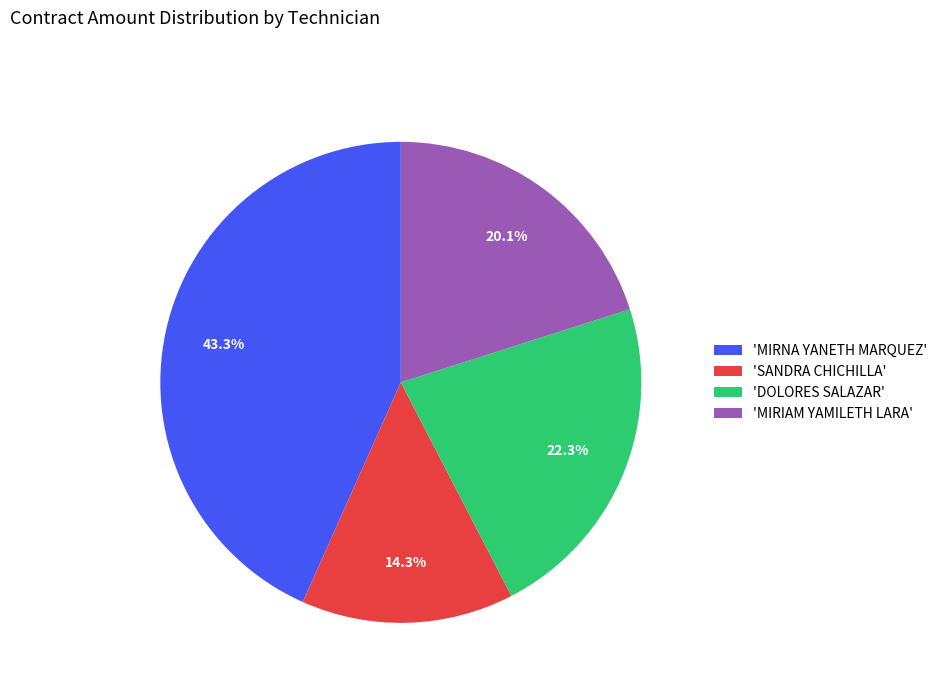

Is the sum of 'MIRIAM YAMILETH LARA' and 'DOLORES SALAZAR' greater than half?

No